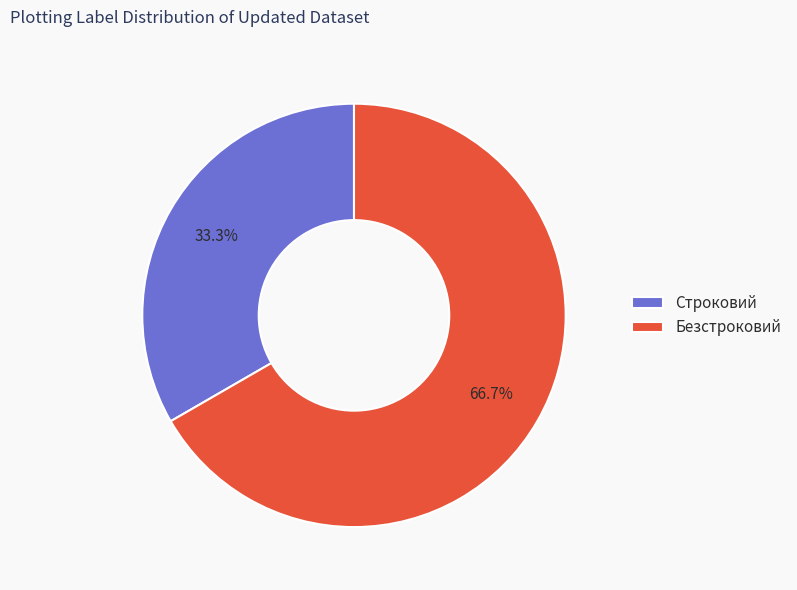

To the nearest percent, what is the difference between the largest and smallest slice percentages?

33%